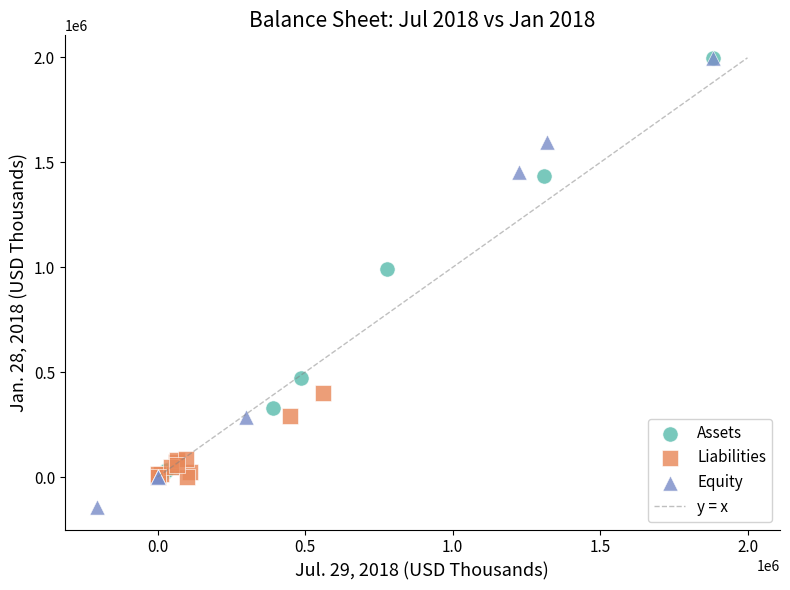

Which series contains the lowest Y value?

Equity